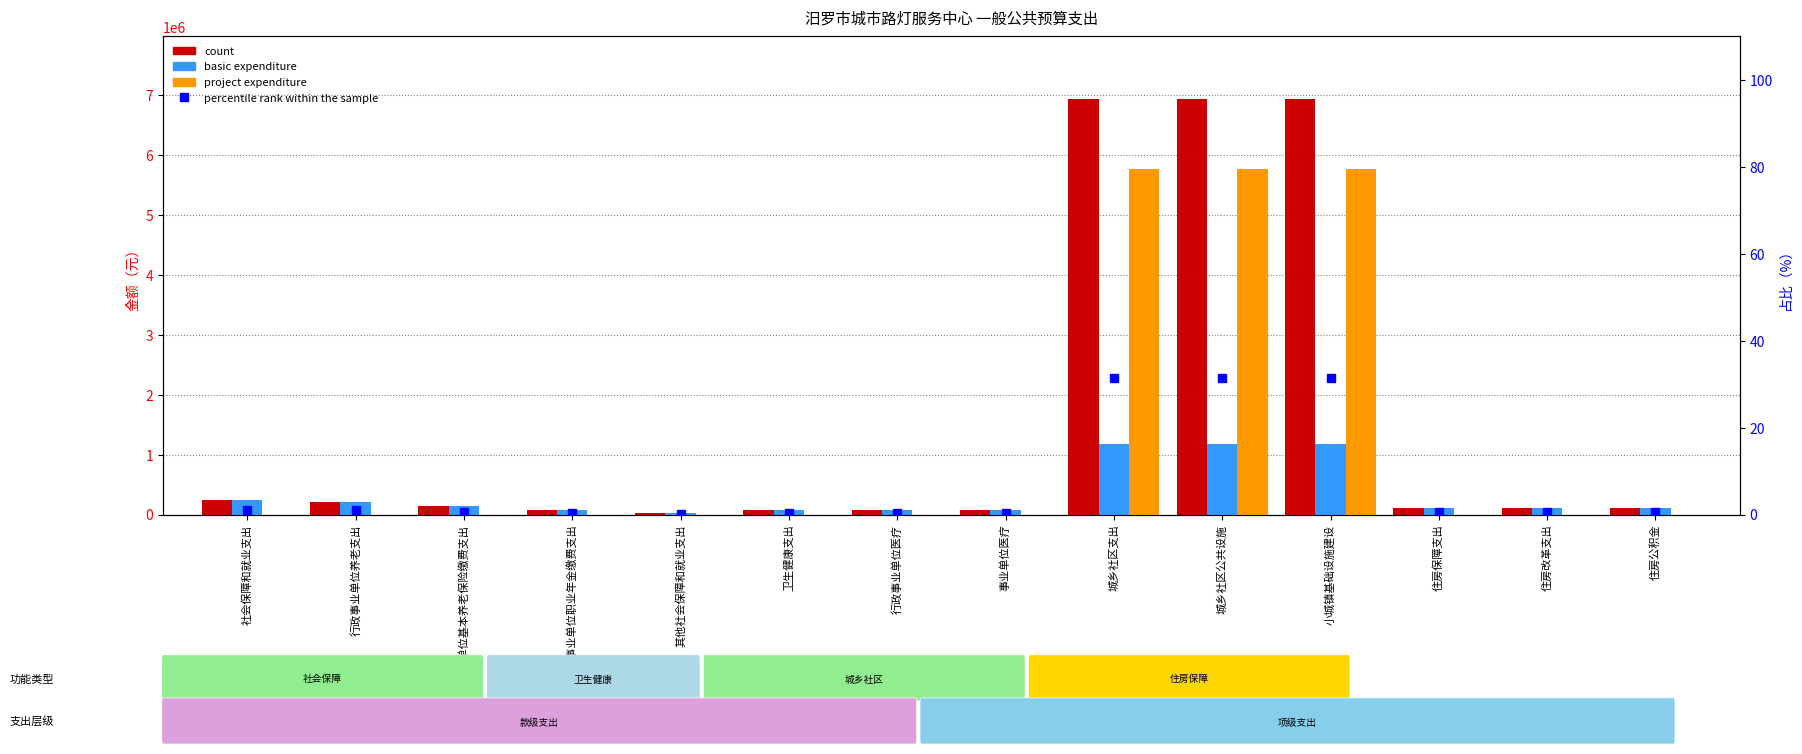

How many distinct data groups are displayed?

4